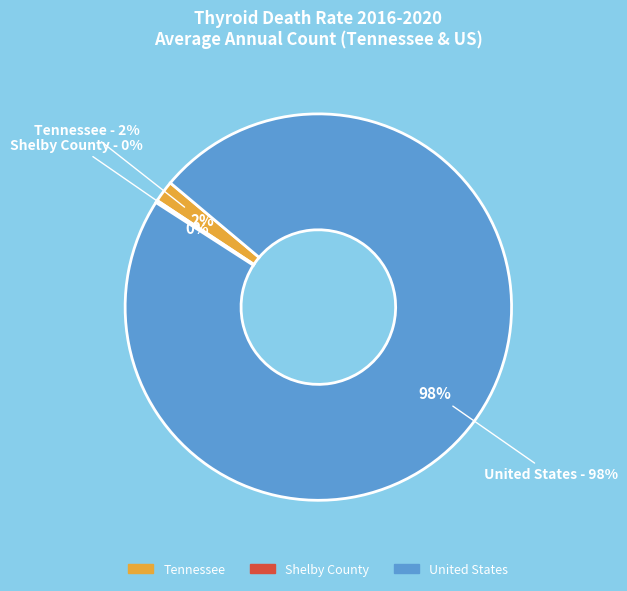

Which slice is the smallest?

Shelby County